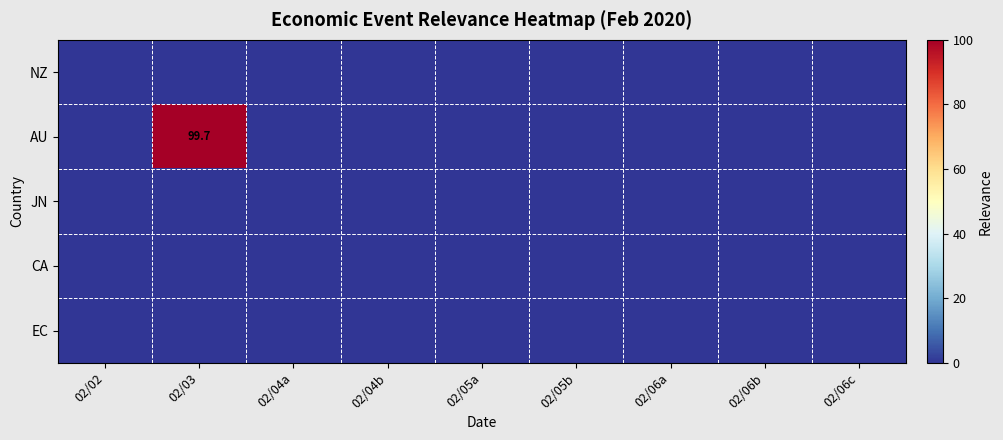

The AU series shows 55.2 at 02/03. True or false?

False